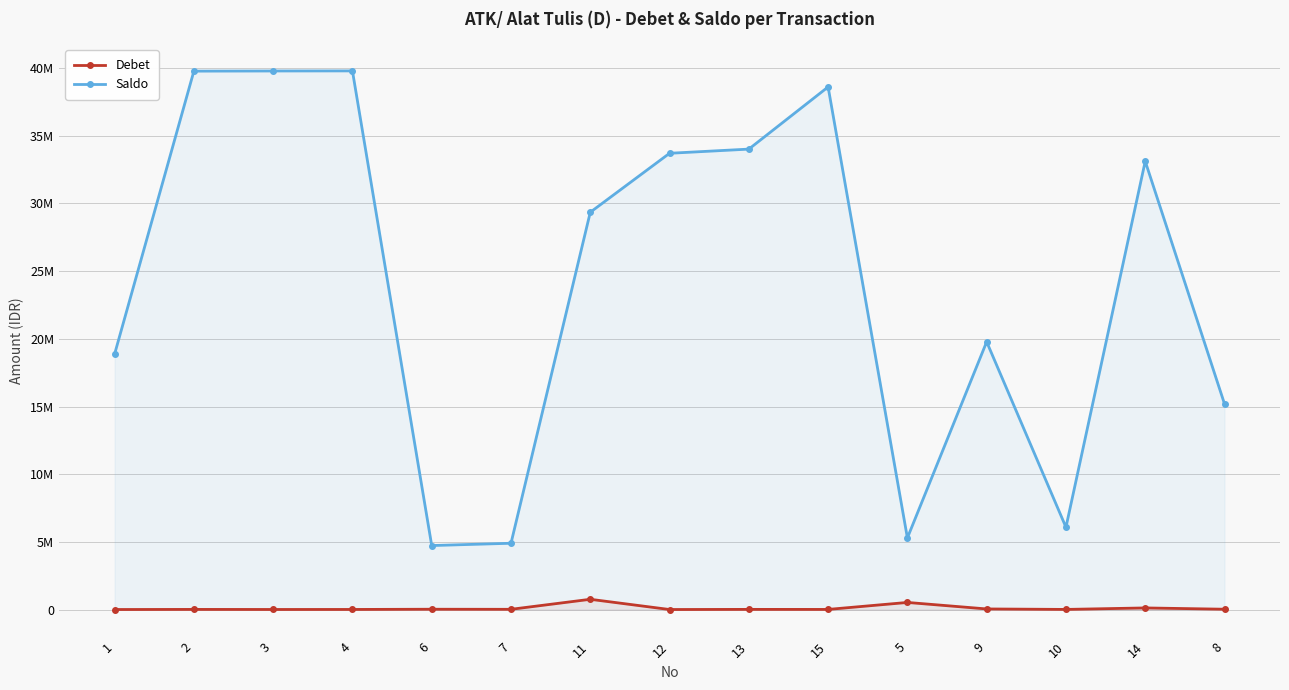

What is the average value of the Saldo series?

24199753